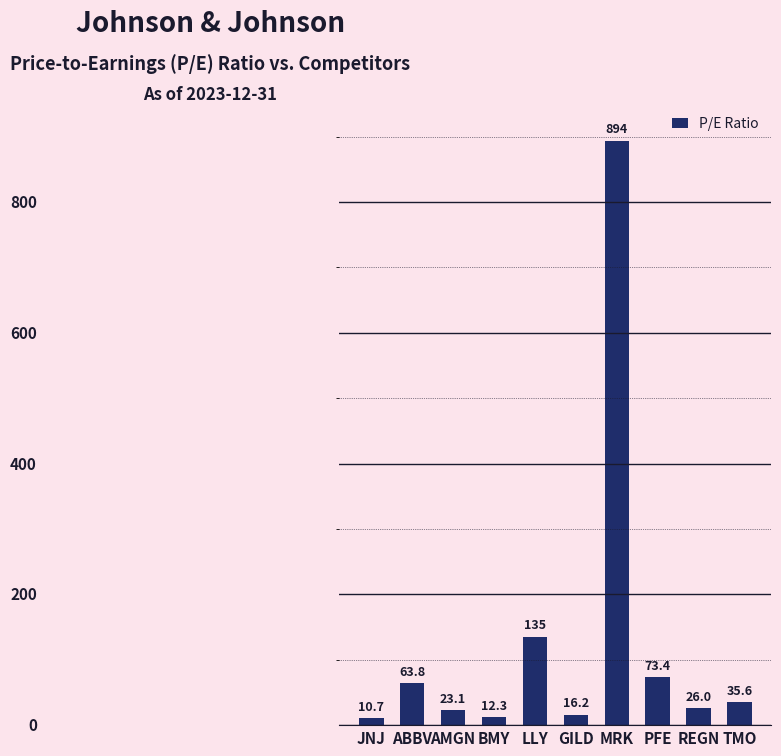

What is the smallest value displayed?

10.7